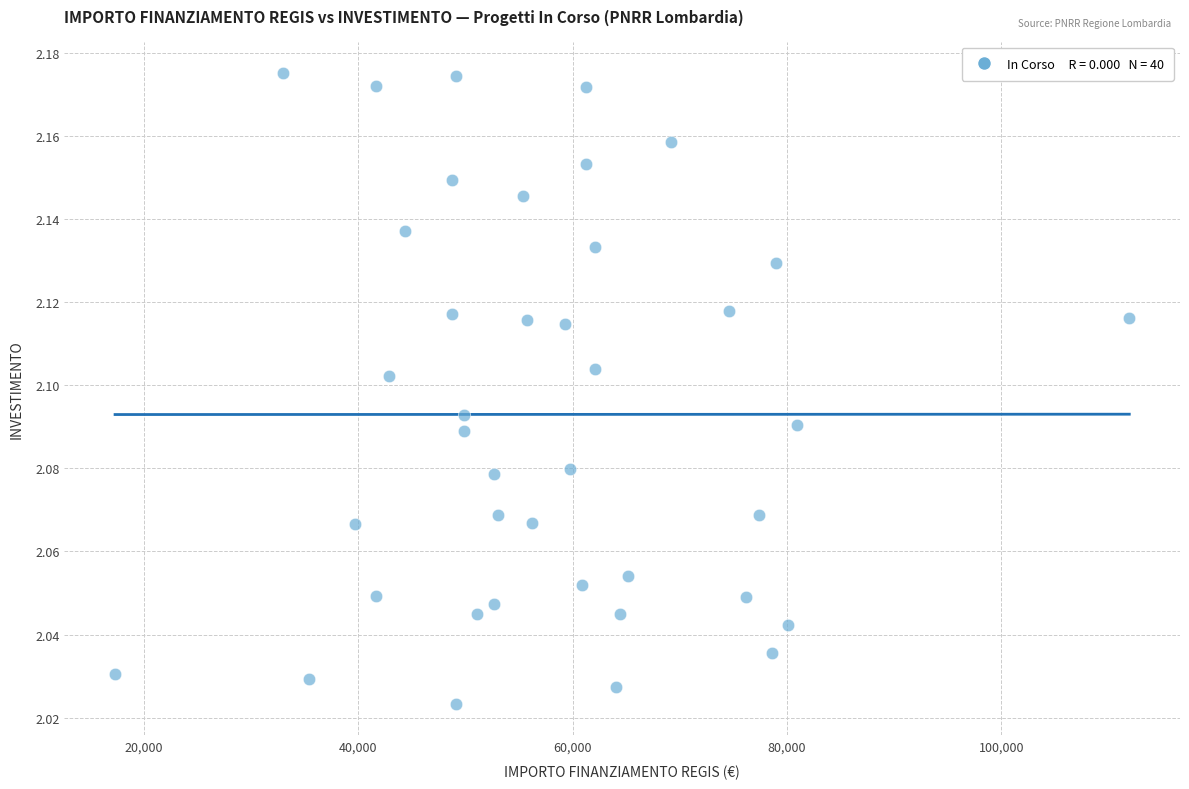

Count the number of points in this scatter plot.

40